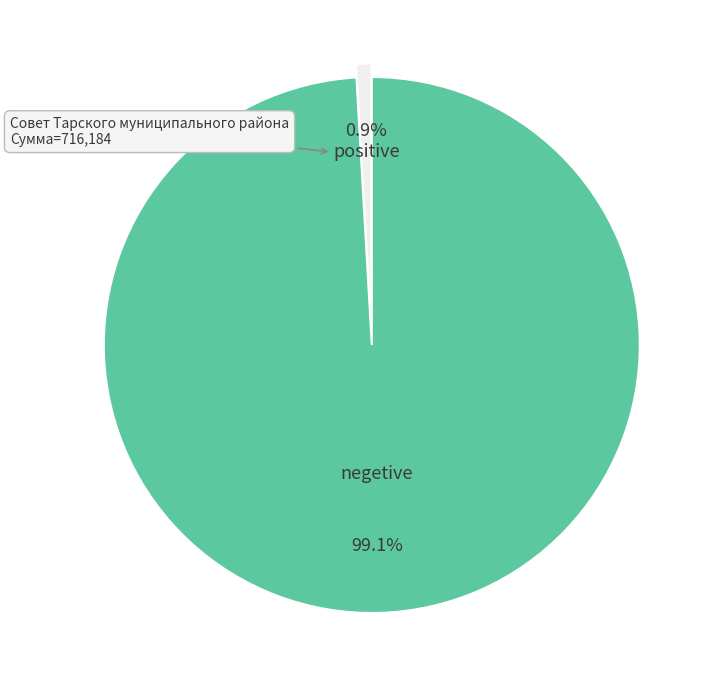

How many segments does this pie chart have?

2